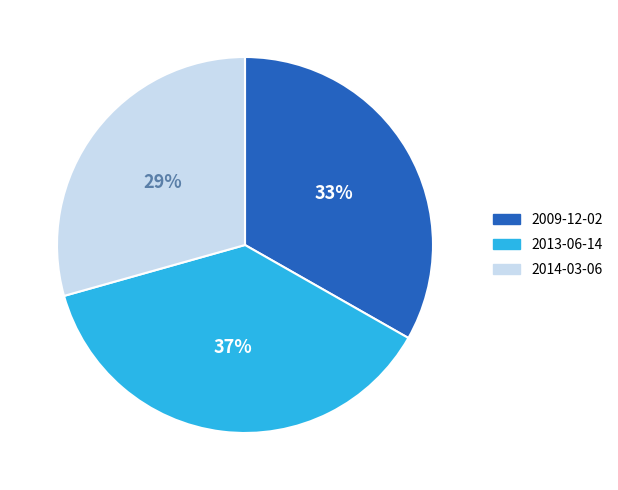

Combined, do 2014-03-06 and 2013-06-14 account for over 50%?

Yes